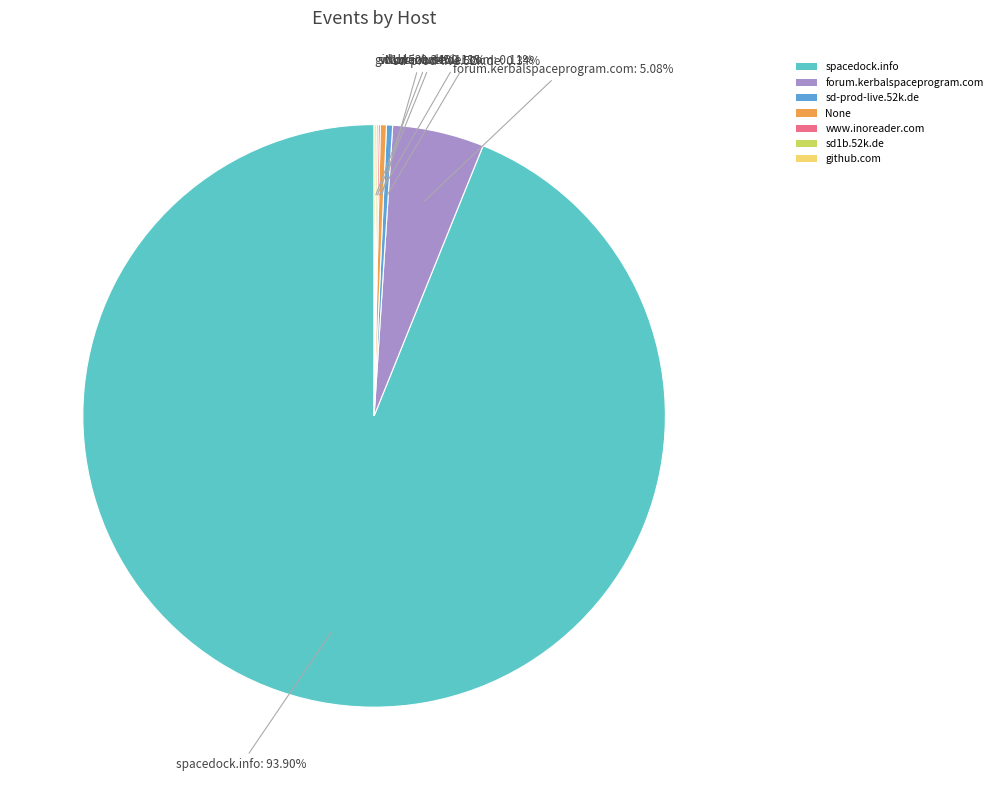

To the nearest percent, what is the average slice percentage?

14%